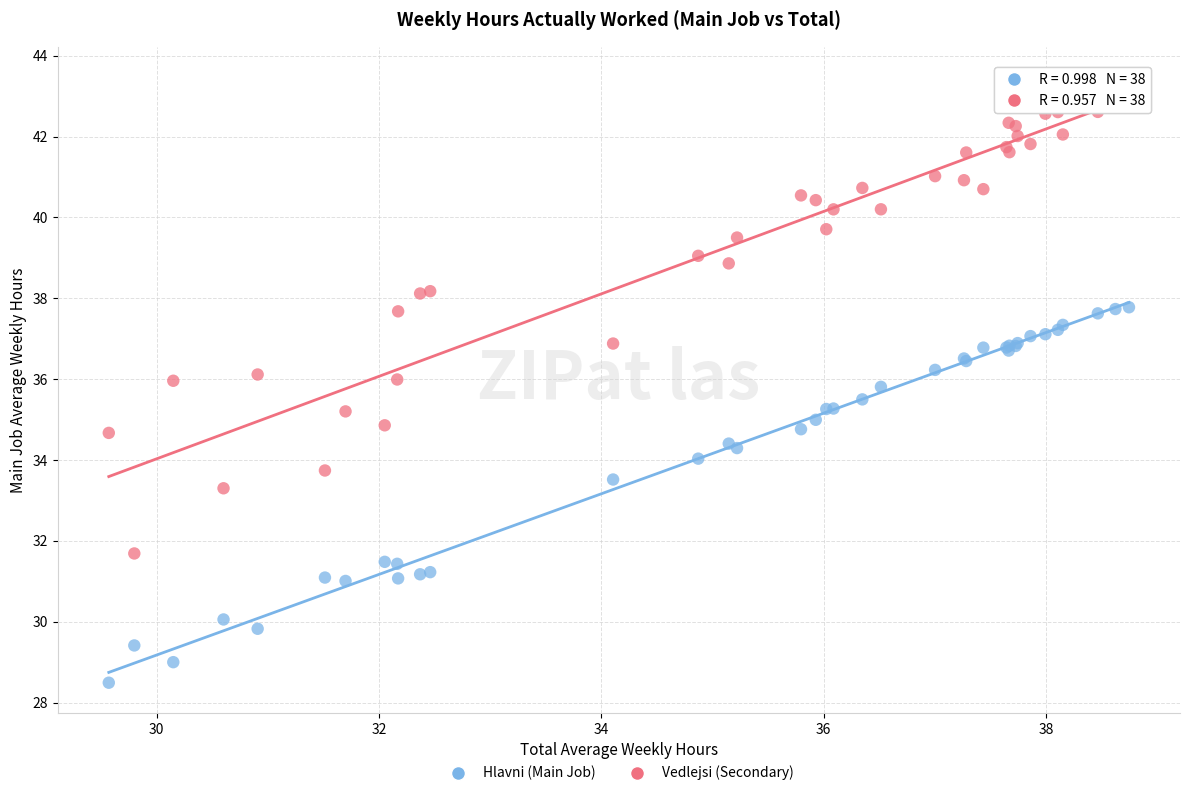

Which series has the largest Y range (max minus min)?

Vedlejsi (Secondary)